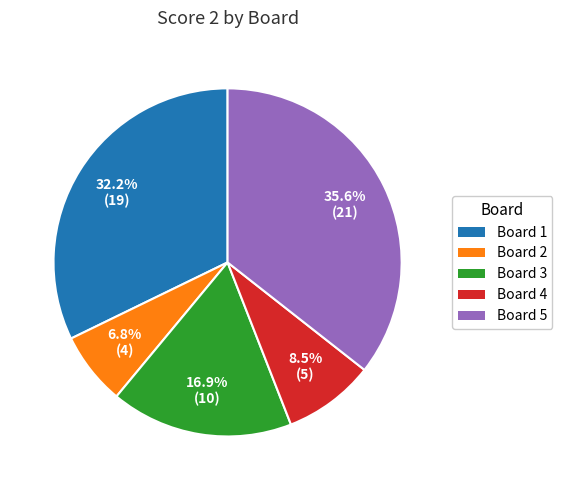

Does any single category account for the majority?

No